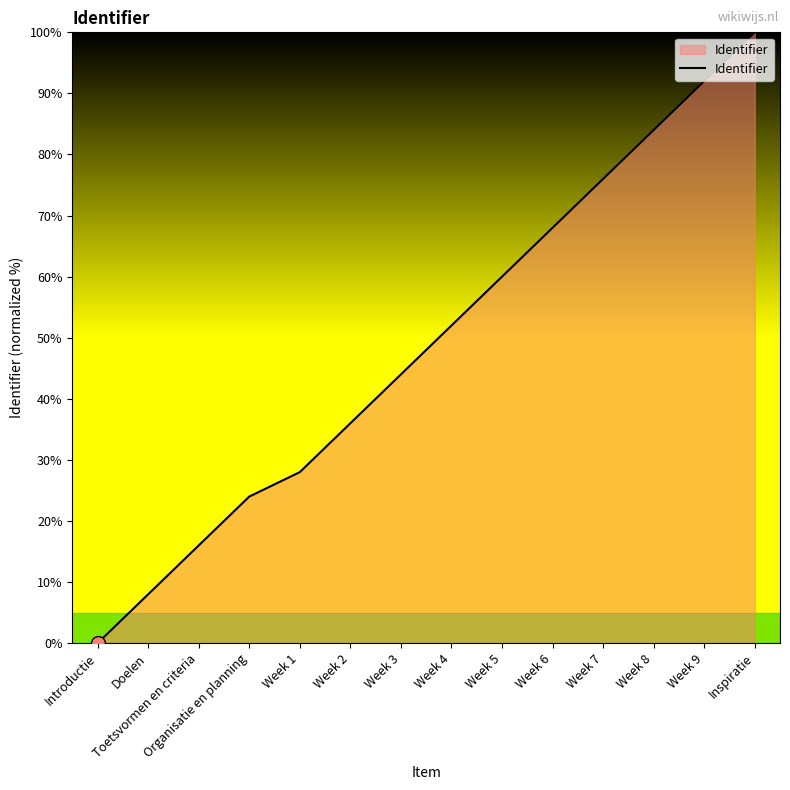

What position from the right is Week 6?

5